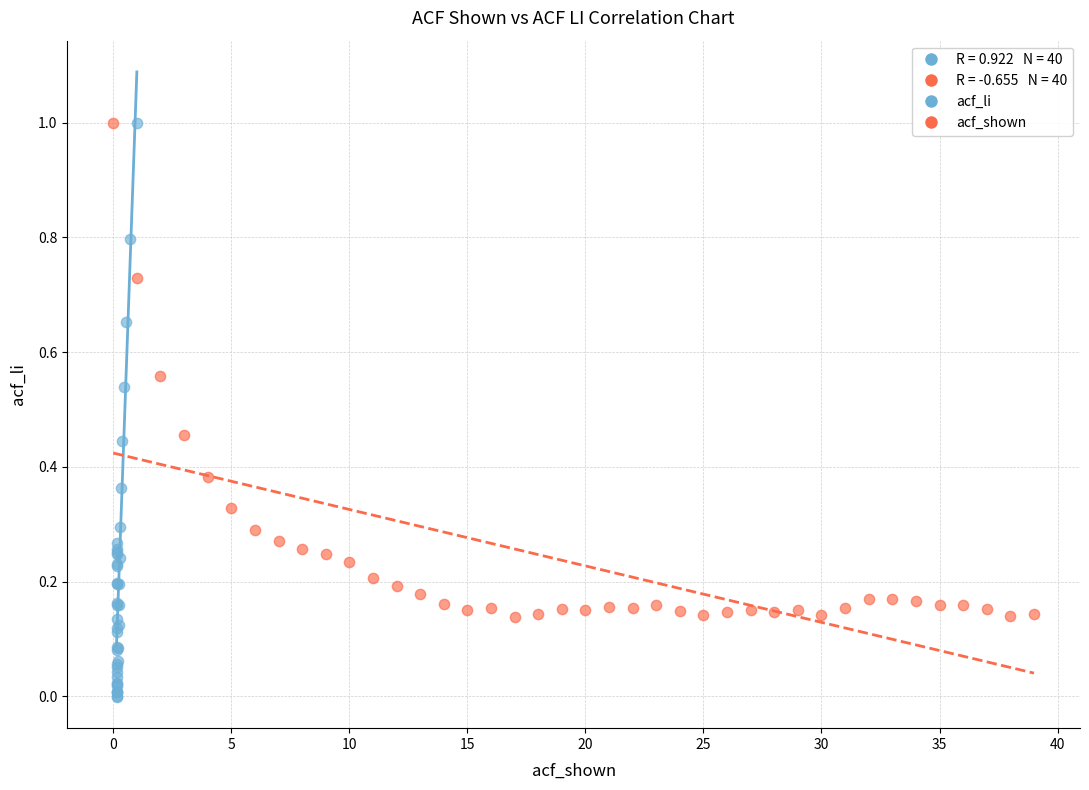

Which series has the largest Y range (max minus min)?

acf_li